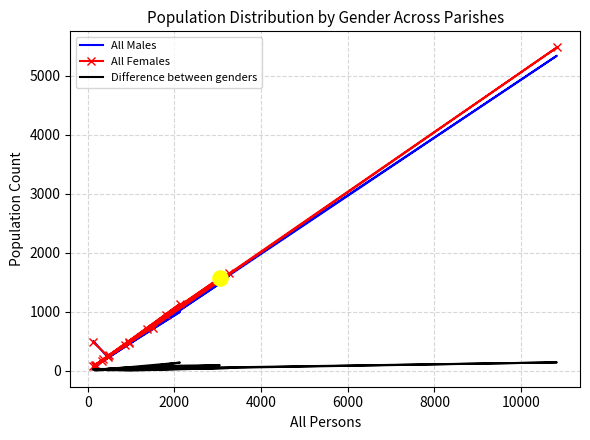

Is the value of All Males at 0 greater than the value of Difference between genders at 11?

Yes